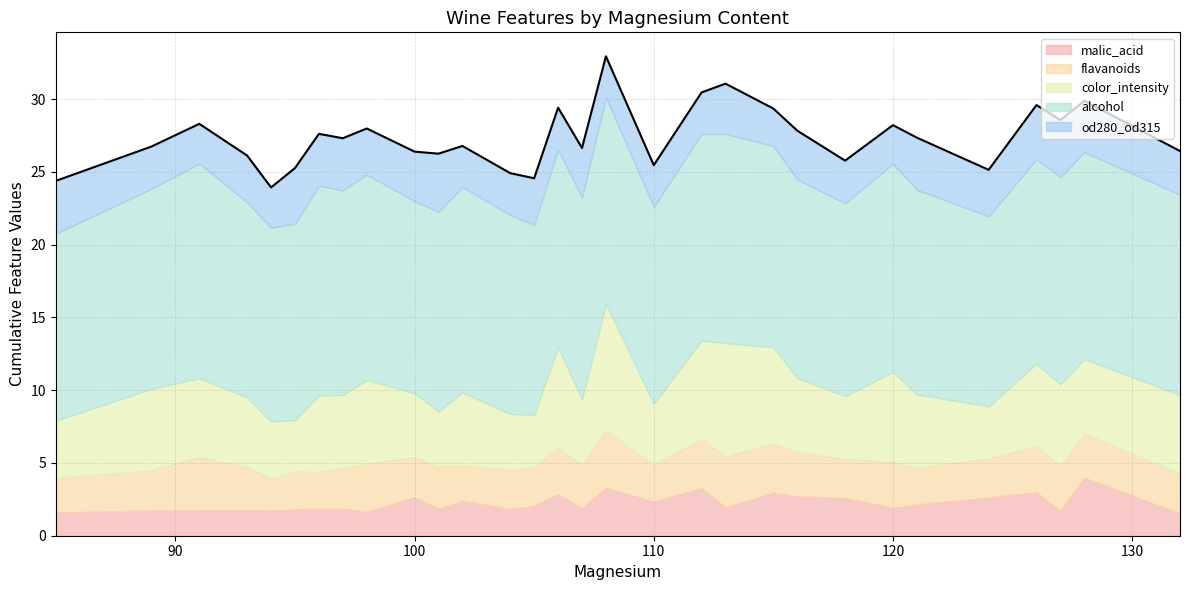

How many lines are shown in the chart?

5